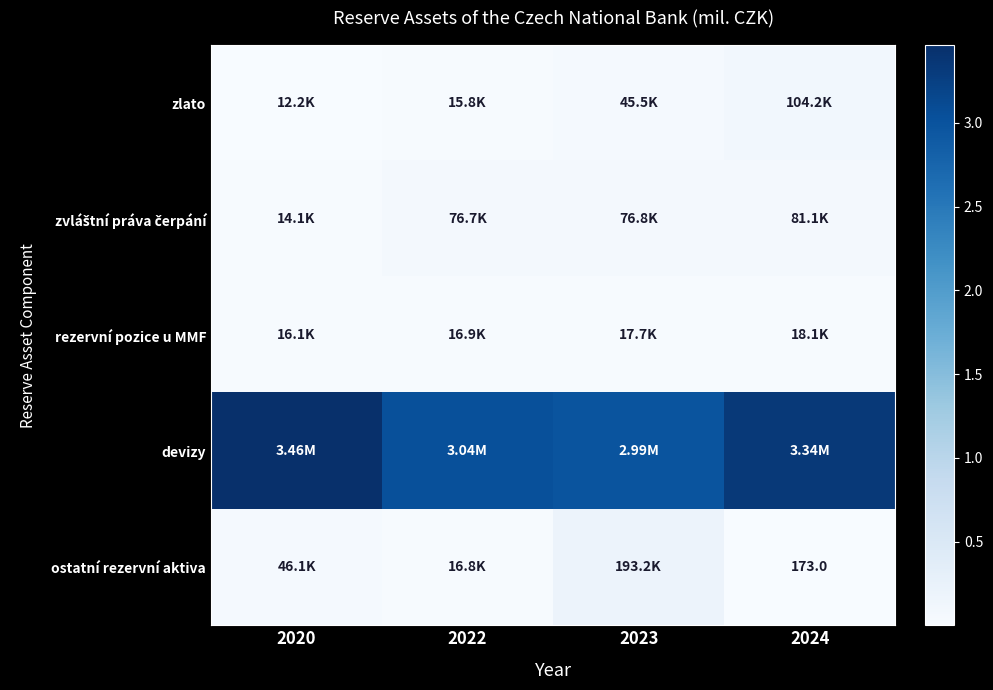

At which category is the sum across all series the highest?

2020